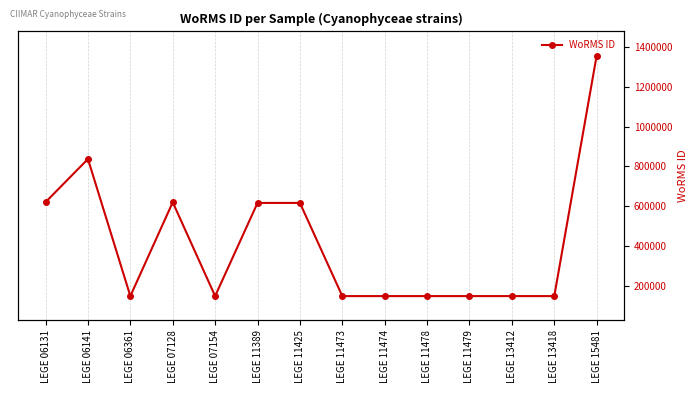

The value at LEGE 07154 is 93494. True or false?

False